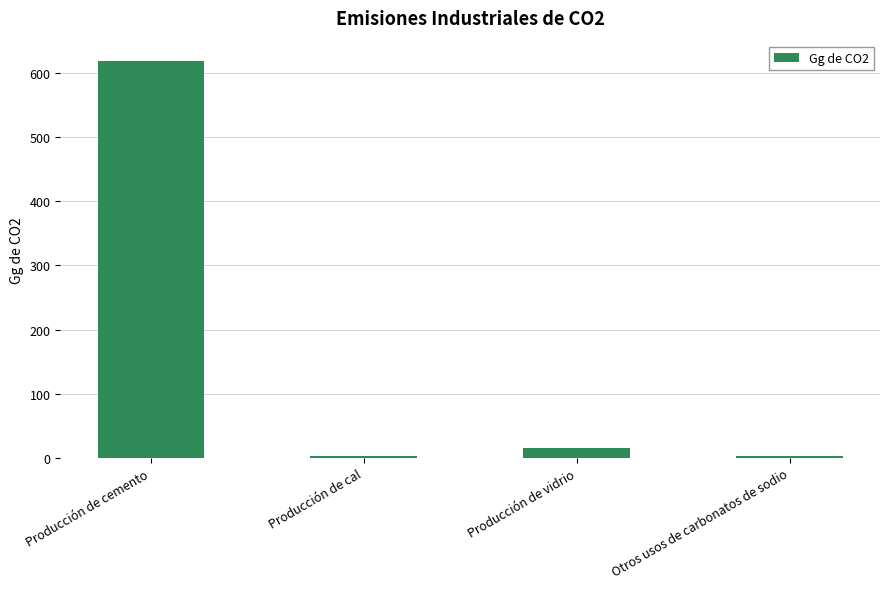

What is the approximate value at Producción de cemento?

619.0